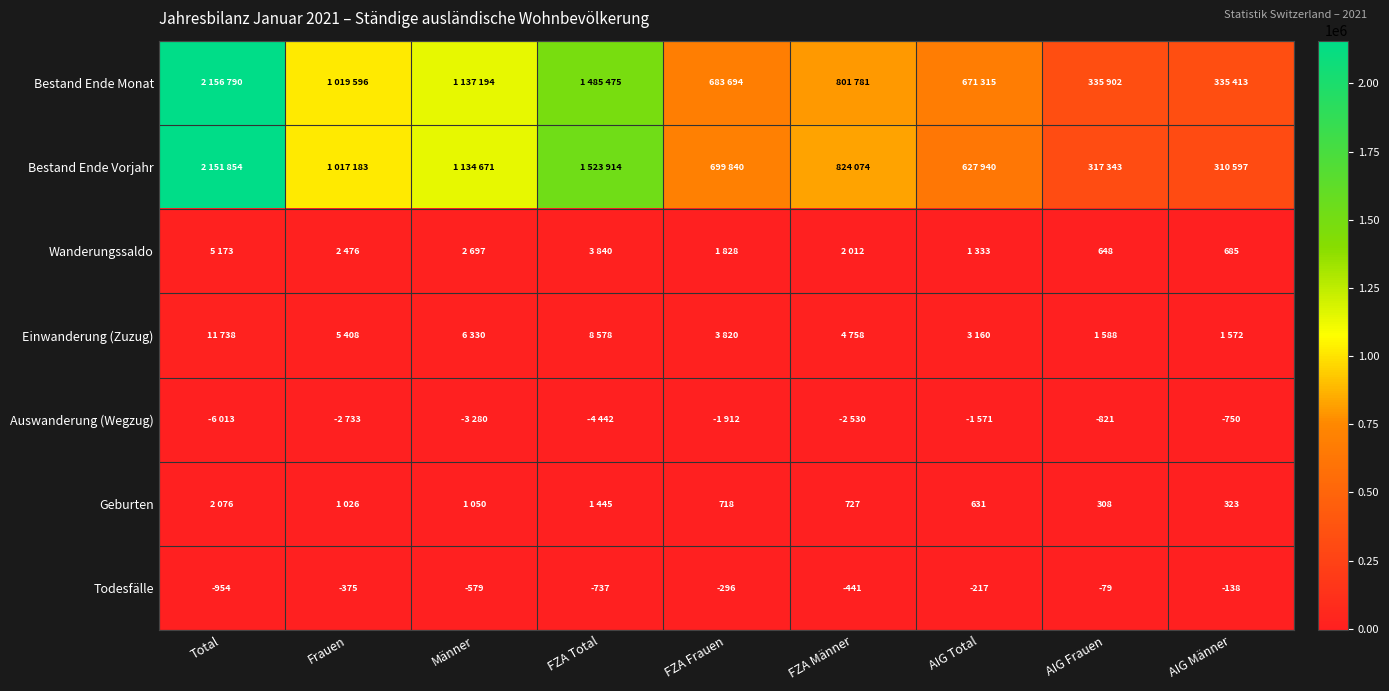

True or false: Auswanderung (Wegzug) has a value of -158 at AIG Männer.

False